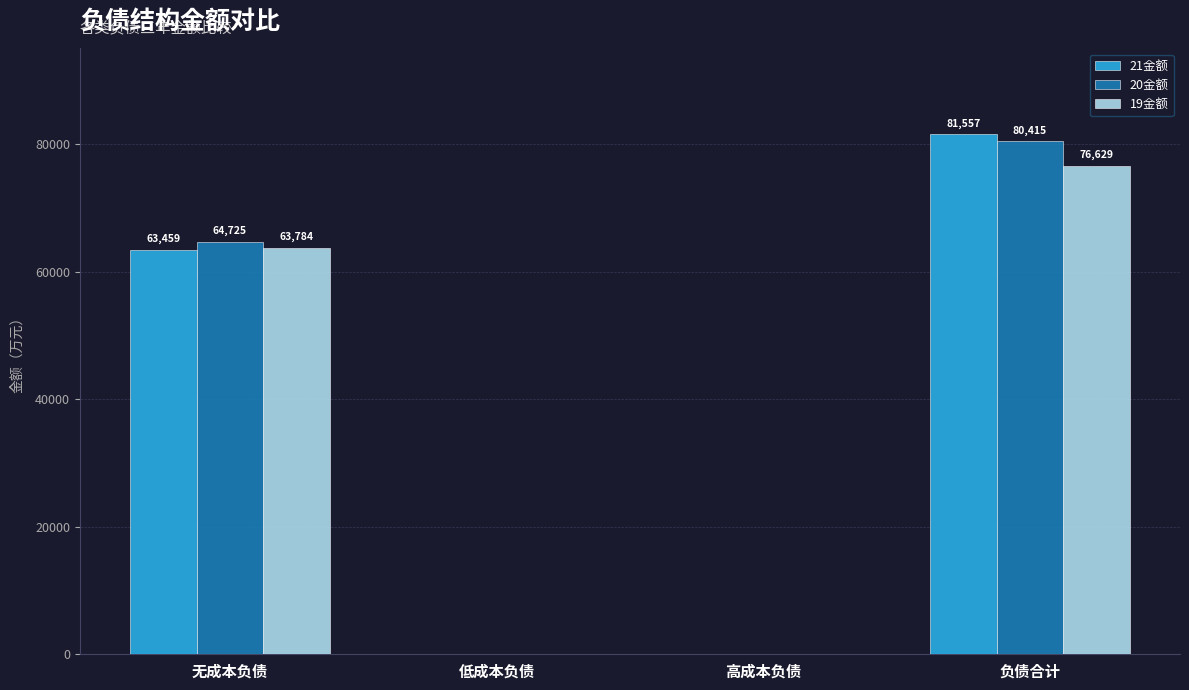

Which series has the largest total across all categories?

20金额